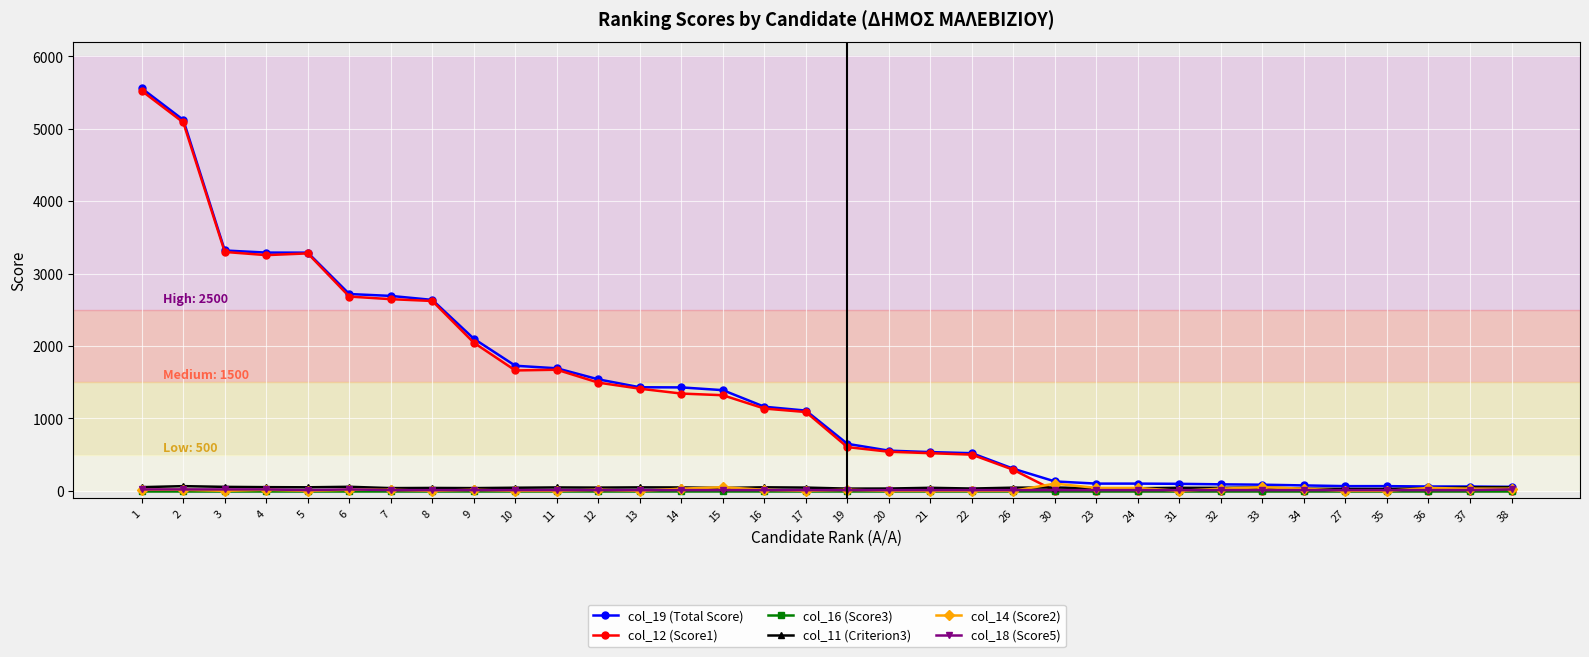

Which series has the largest total across all categories?

col_19 (Total Score)